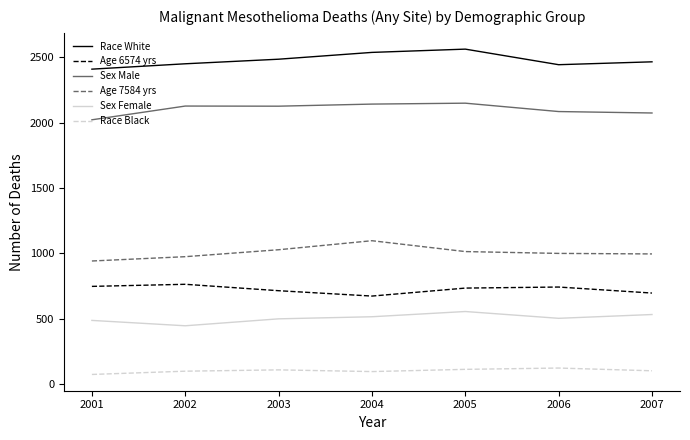

At 2001, list the series in order from largest to smallest.

Race White, Sex Male, Age 7584 yrs, Age 6574 yrs, Sex Female, Race Black